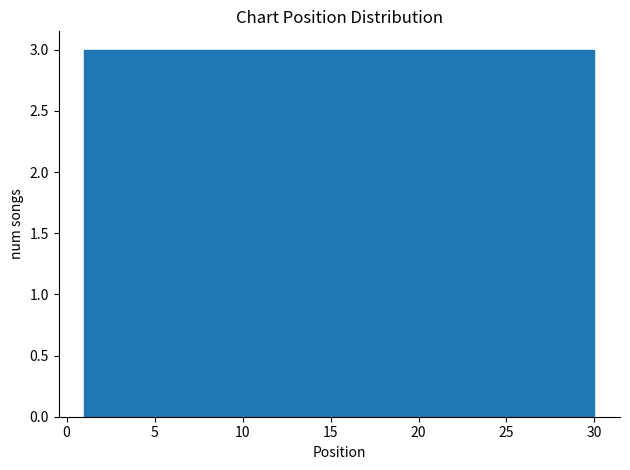

Reading left to right, transcribe this chart: for each bar, give the range it covers on the x-axis and its height. Neither the bar edges nor the heights are printed on the chart, so give them approximately, as read against the axes.

1.0 to 3.9: 3
3.9 to 6.8: 3
6.8 to 9.7: 3
9.7 to 12.6: 3
12.6 to 15.5: 3
15.5 to 18.4: 3
18.4 to 21.3: 3
21.3 to 24.2: 3
24.2 to 27.1: 3
27.1 to 30.0: 3